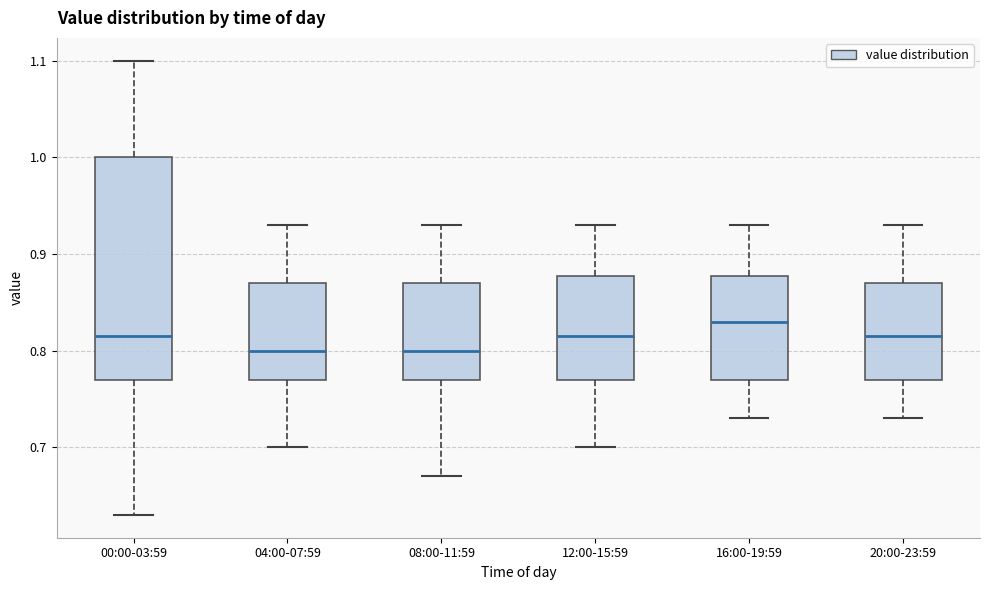

Which box is the tallest, from its lower edge to its upper edge?

00:00-03:59